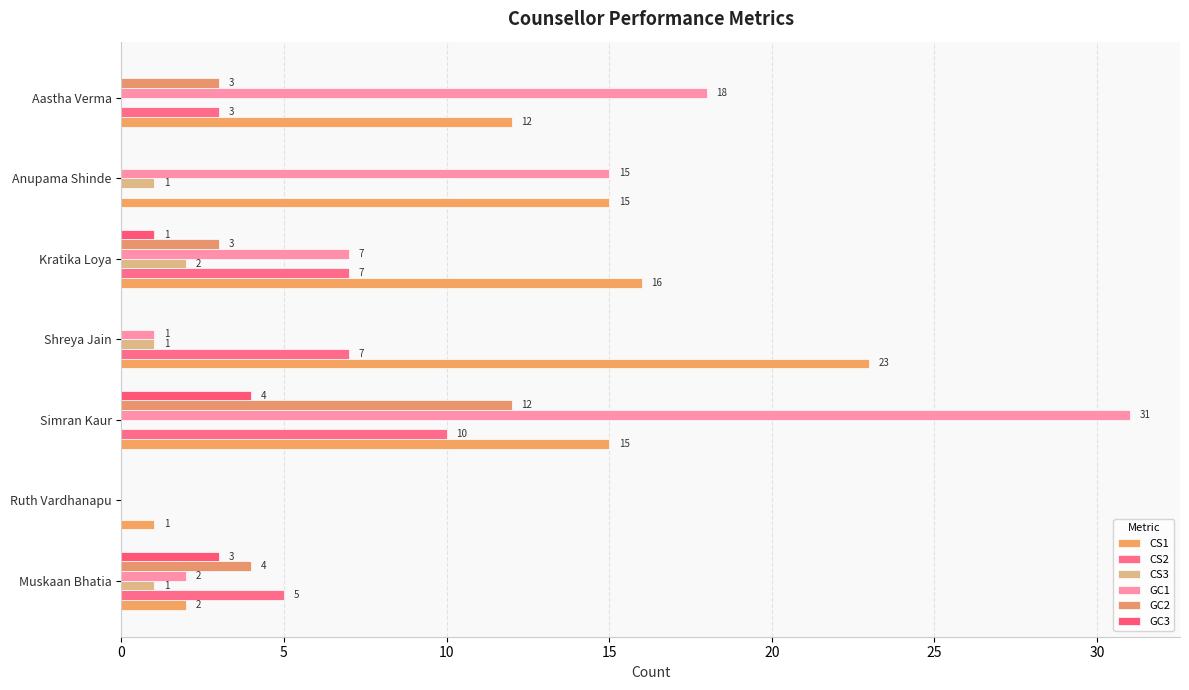

How many positive values does the GC2 series have?

4